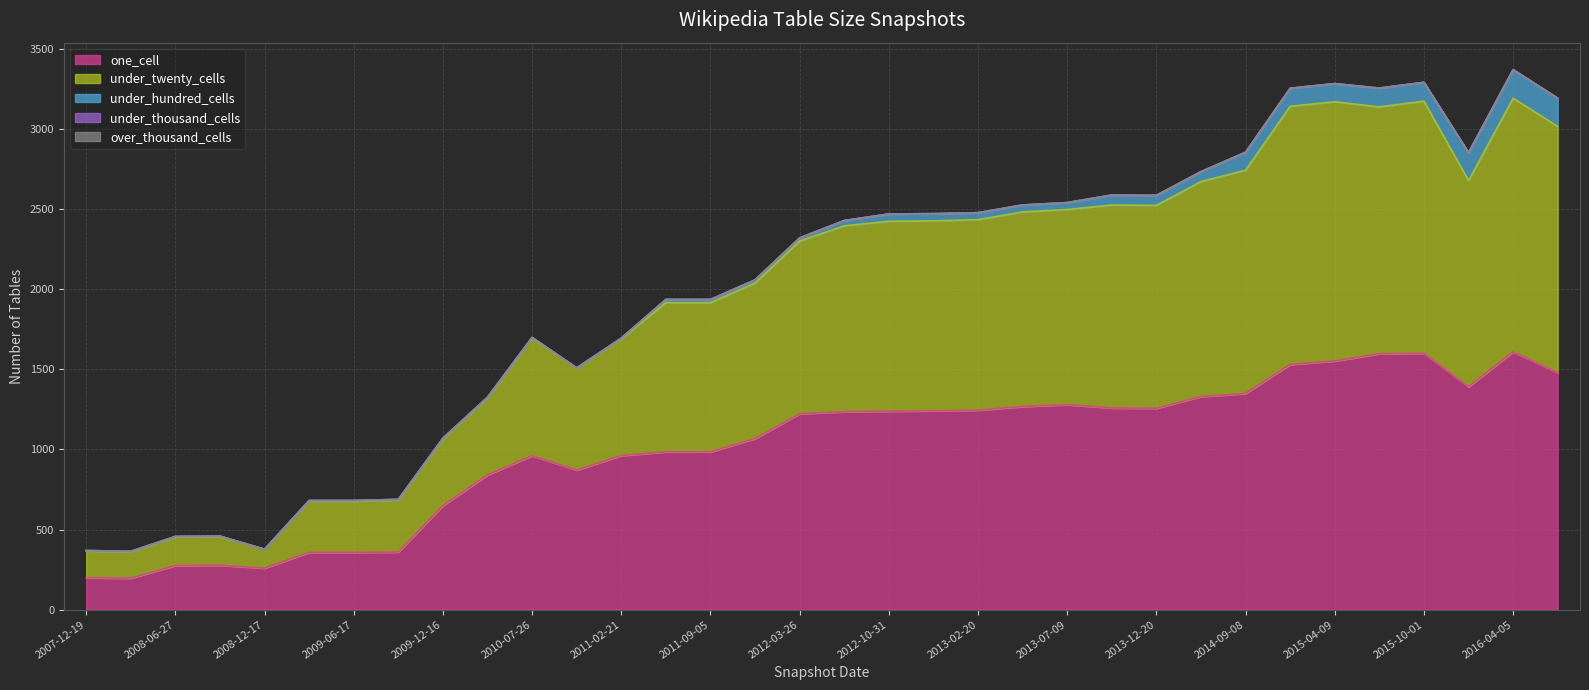

What is the sum of the one_cell values at 2009-06-17 and 2015-10-01?

1956